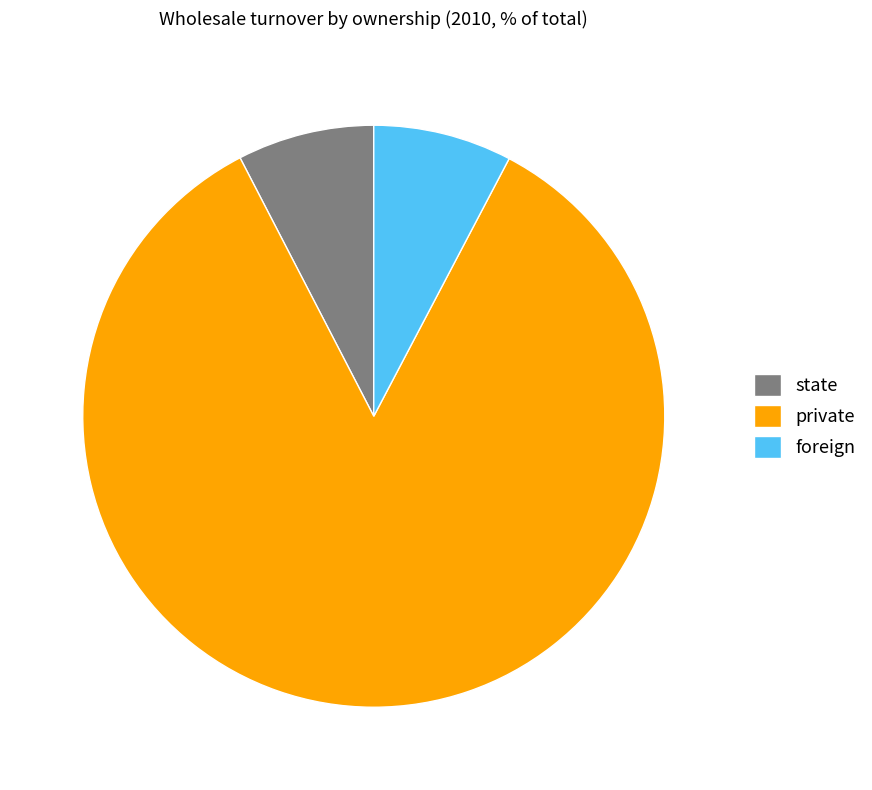

Between state and private, which is larger?

private